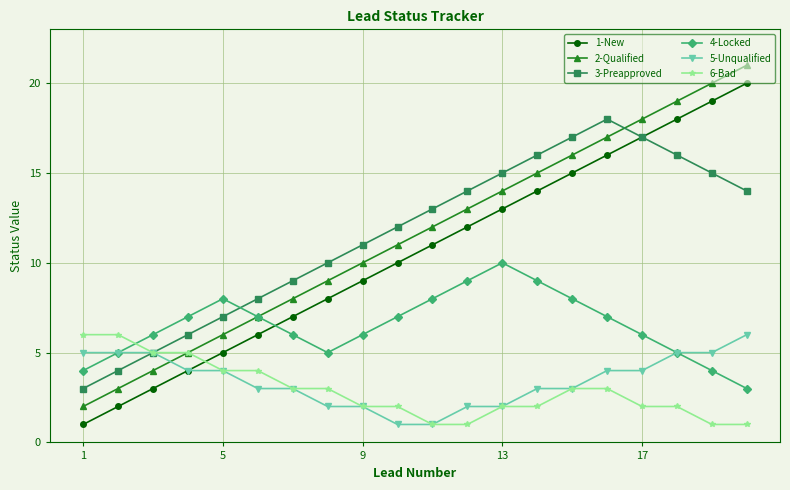

What is the difference between the maximum and minimum values in the 3-Preapproved series?

15